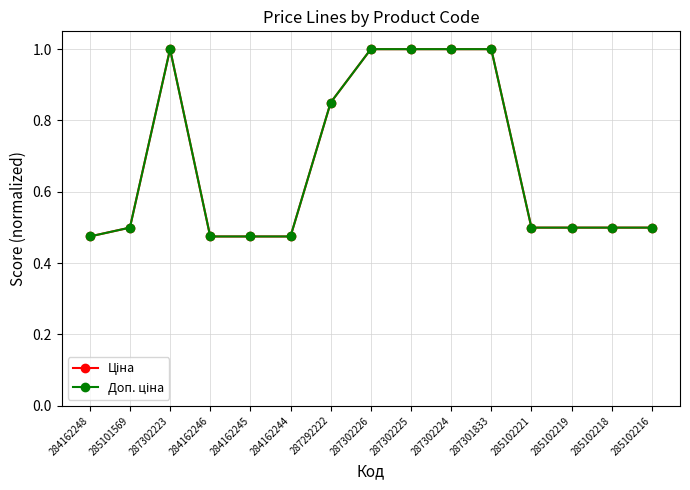

Does the chart display data point markers on the line(s)?

Yes